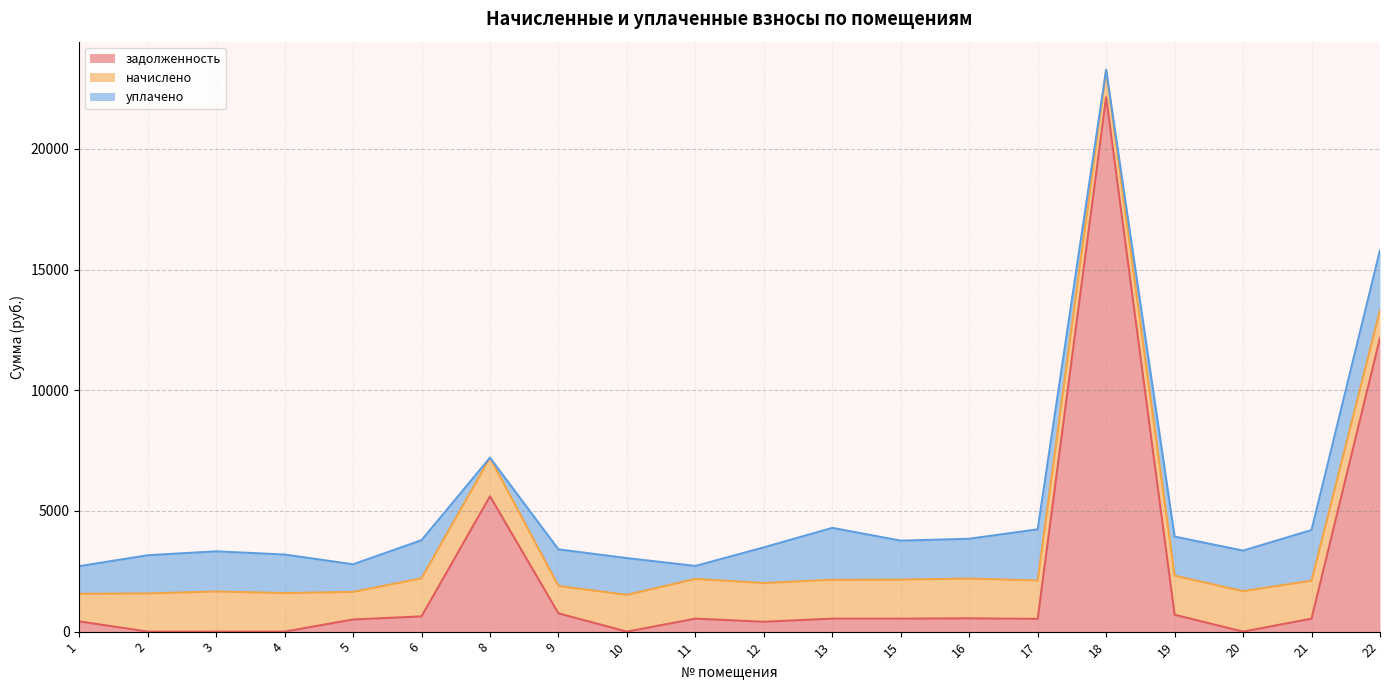

Which series has the largest total across all categories?

задолженность